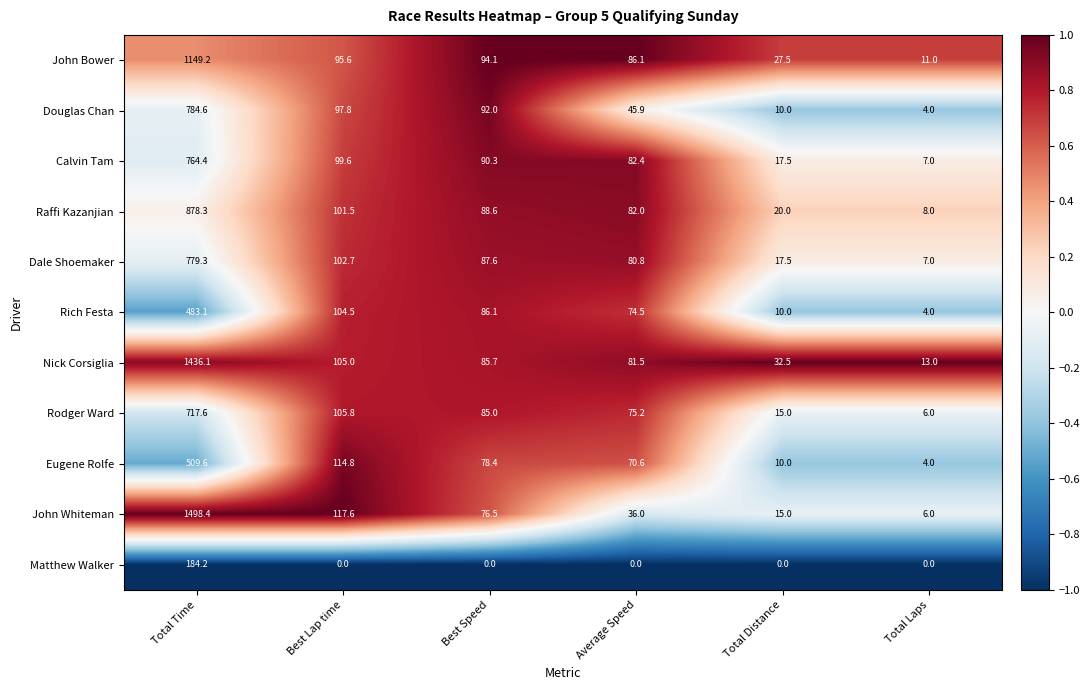

Rank the series by their maximum value, from lowest to highest.

Matthew Walker, Rich Festa, Eugene Rolfe, Rodger Ward, Calvin Tam, Dale Shoemaker, Douglas Chan, Raffi Kazanjian, John Bower, Nick Corsiglia, John Whiteman